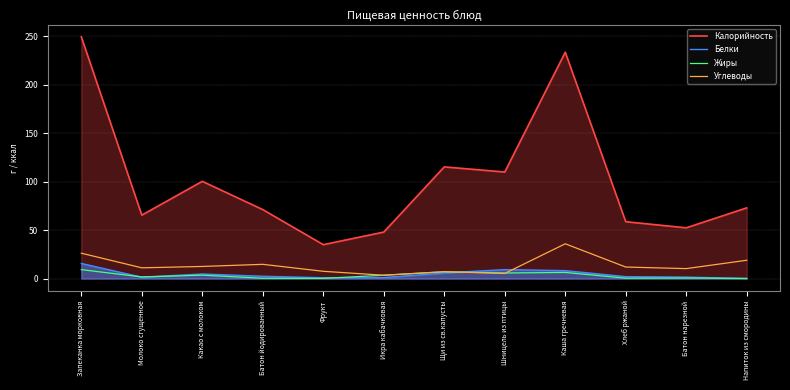

Between Батон йодированный and Икра кабачковая, which series saw the biggest shift?

Калорийность